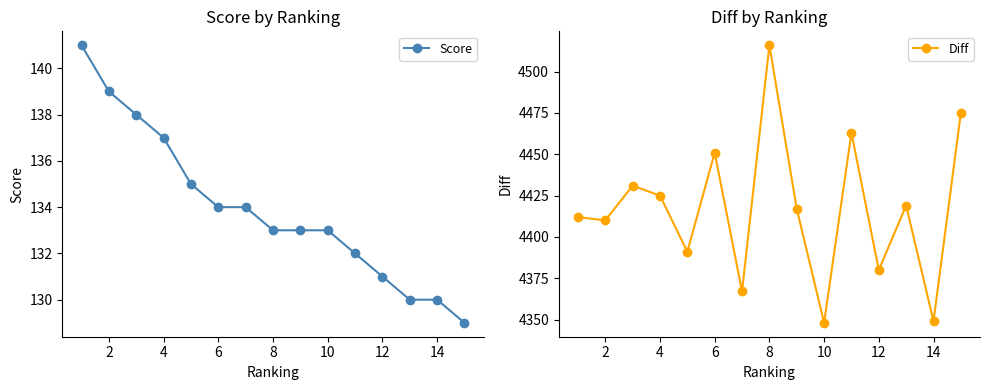

Reading right to left, list all the values displayed in this chart.

Score: 129	130	130	131	132	133	133	133	134	134	135	137	138	139	141
Diff: 4475	4349	4419	4380	4463	4348	4417	4516	4367	4451	4391	4425	4431	4410	4412